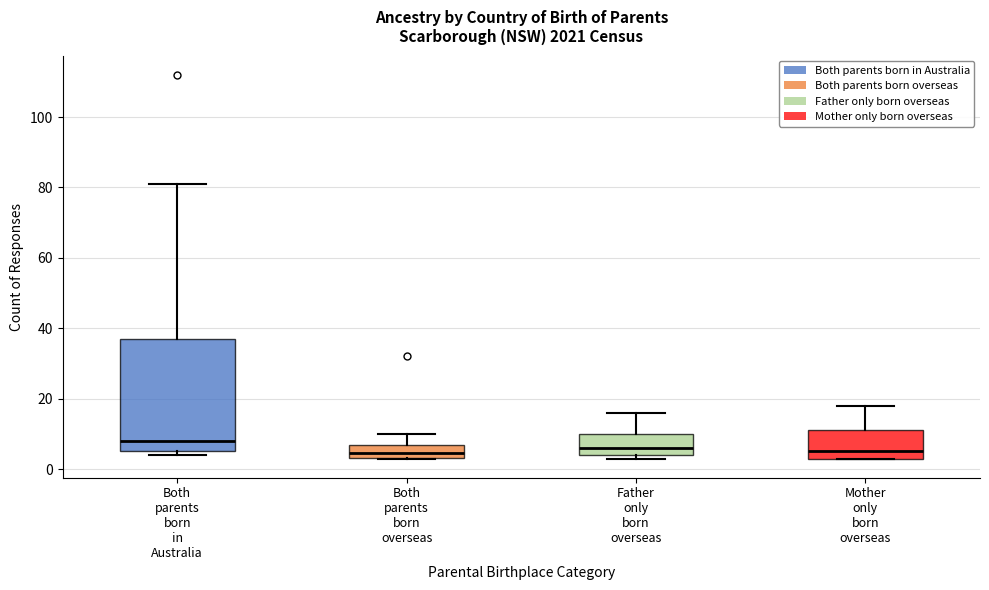

Where does the median line of the box for Both parents born in Australia sit on the y-axis? The values are not printed on the chart, so give them approximately, as read against the axis.

8